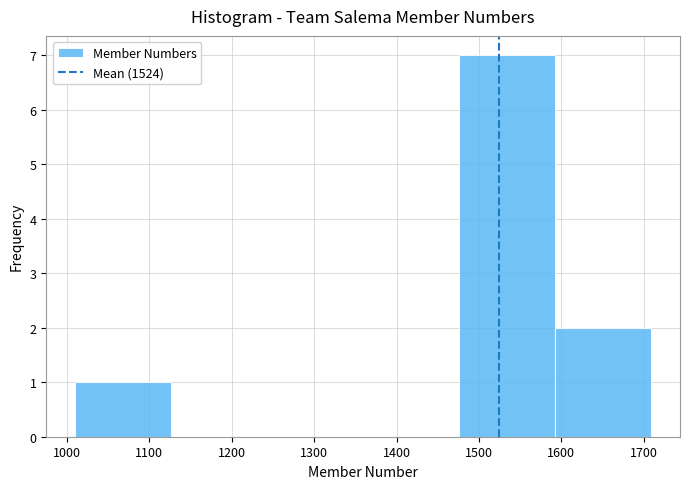

What is the height of the bar covering 1590 to 1710 on the x-axis? Neither the bar edges nor the heights are printed on the chart, so give them approximately, as read against the axes.

2